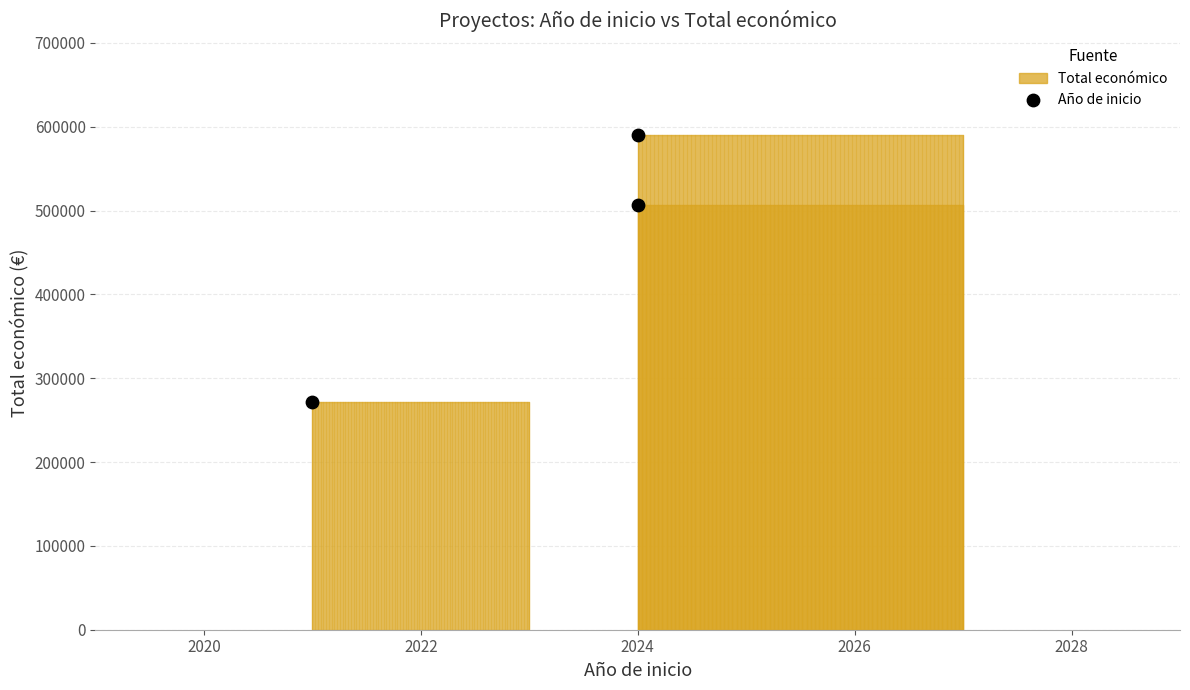

What Y value in the scatter plot is closest to 431368?

507255